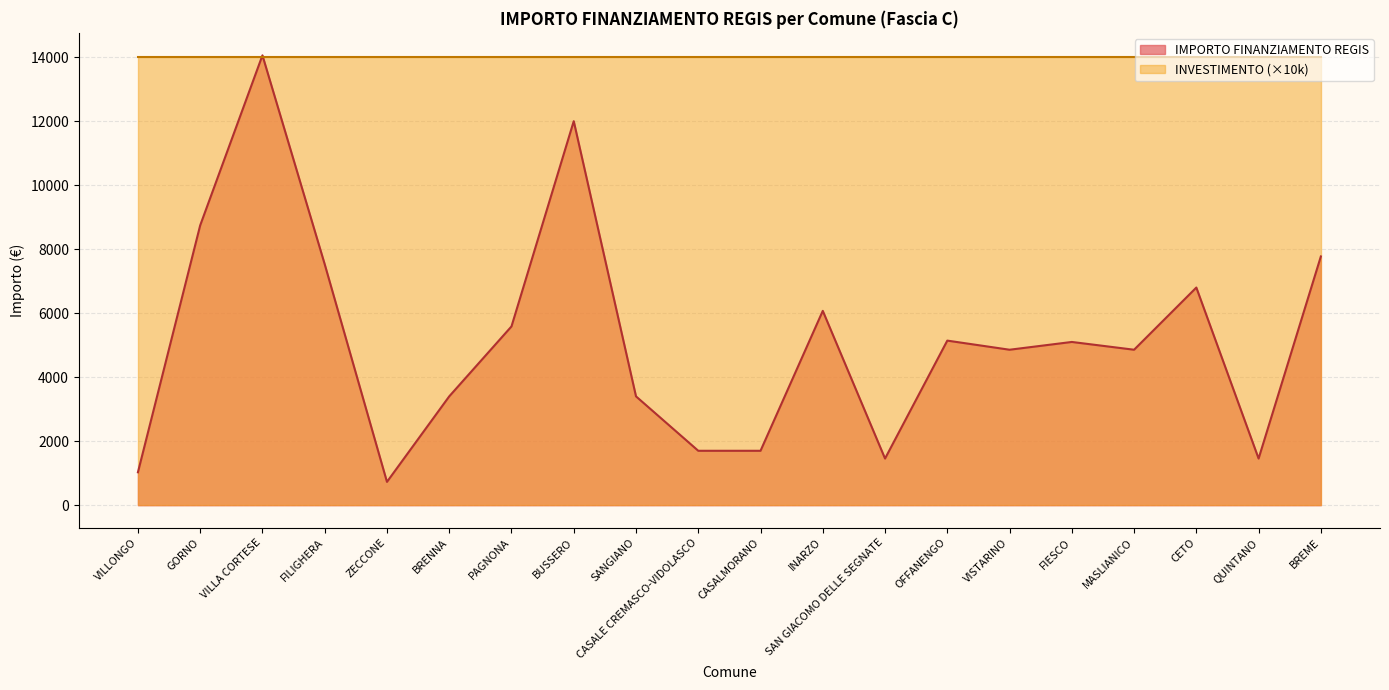

What position from the right is BUSSERO?

13